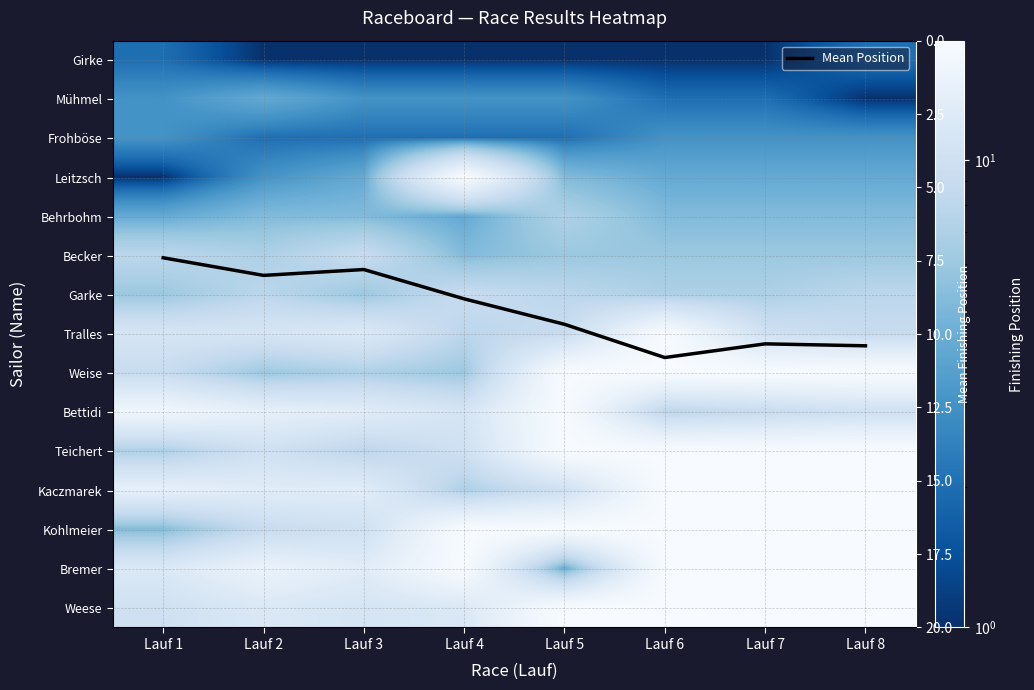

At how many categories does at least one series exceed 3?

8